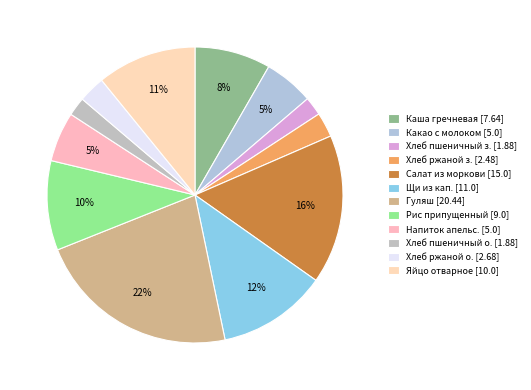

How many segments does this pie chart have?

12